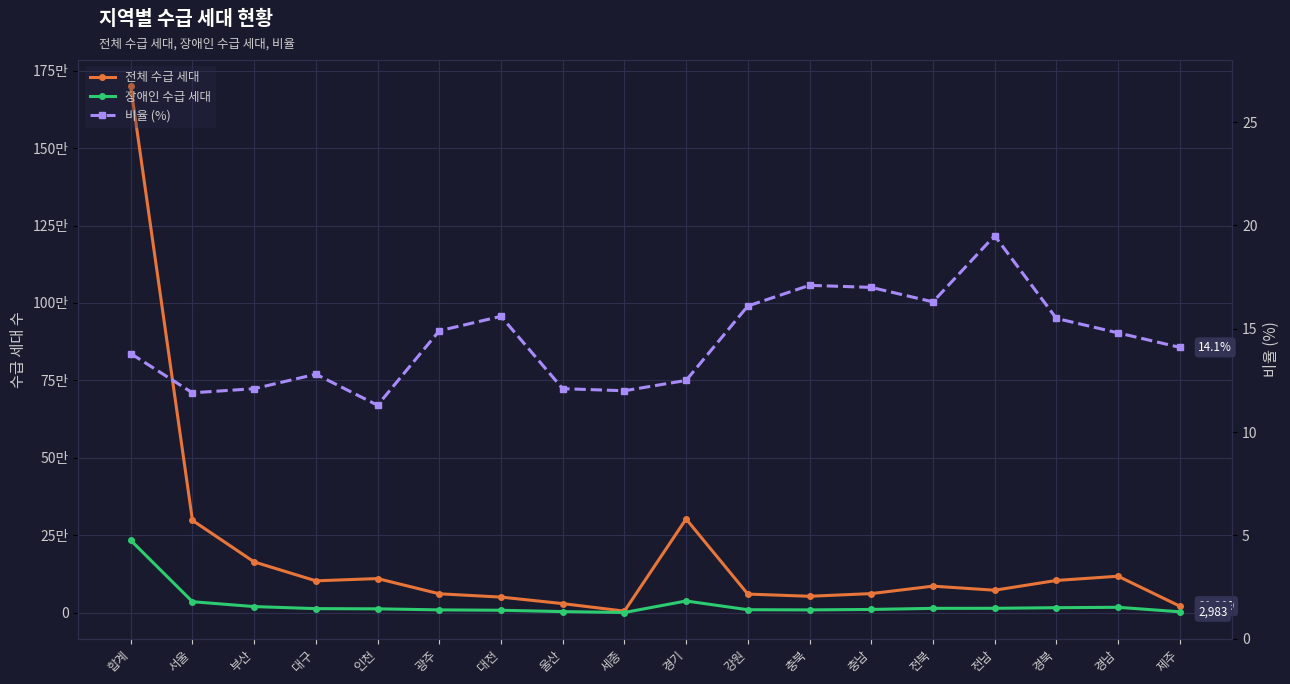

What are all the series names shown in the legend?

전체 수급 세대, 장애인 수급 세대, 비율 (%)